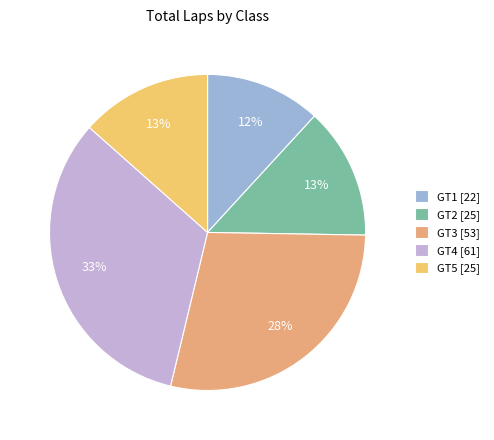

To the nearest percent, what is the difference between the largest and smallest slice percentages?

21%